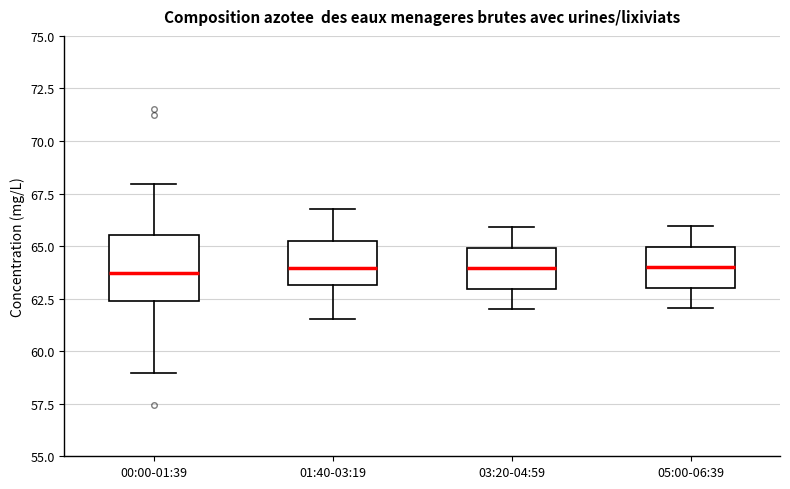

Reading left to right, read every box against the y-axis: the position of its median line, the range the box covers, and the ends of its whiskers. The values are not printed on the chart, so give them approximately, as read against the axis.

00:00-01:39: median 63.5, box 62.5 to 65.5, whiskers 59.0 to 68.0
01:40-03:19: median 64.0, box 63.0 to 65.0, whiskers 61.5 to 67.0
03:20-04:59: median 64.0, box 63.0 to 65.0, whiskers 62.0 to 66.0
05:00-06:39: median 64.0, box 63.0 to 65.0, whiskers 62.0 to 66.0